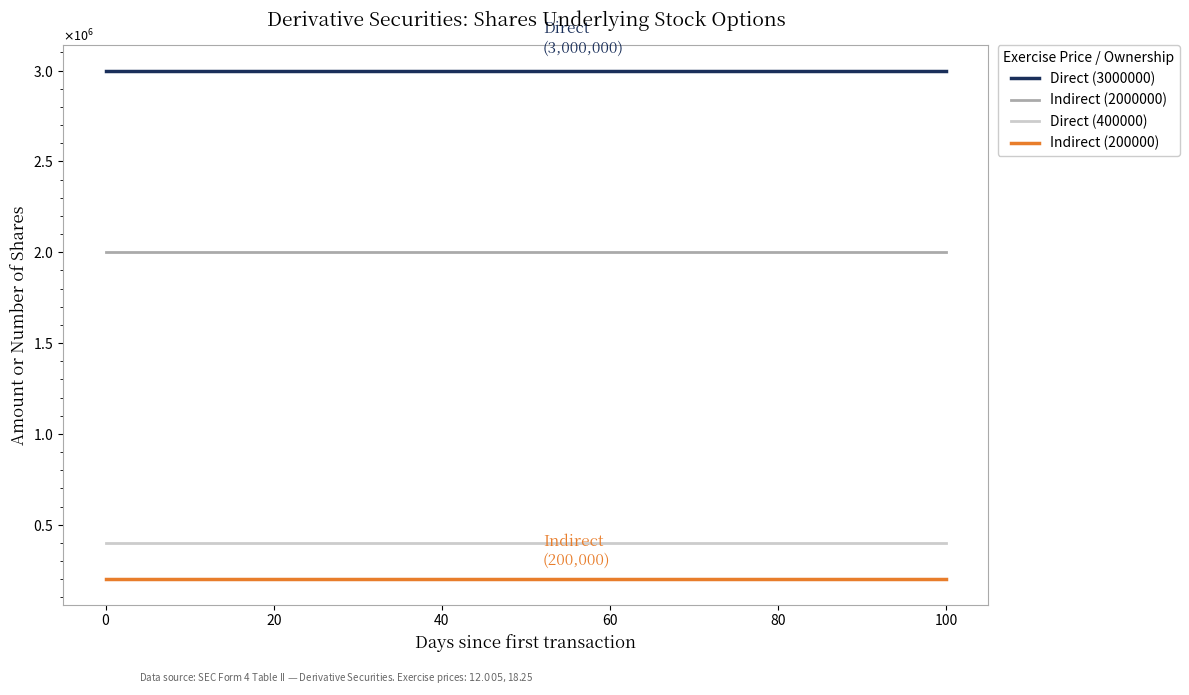

Does the chart display data point markers on the line(s)?

No